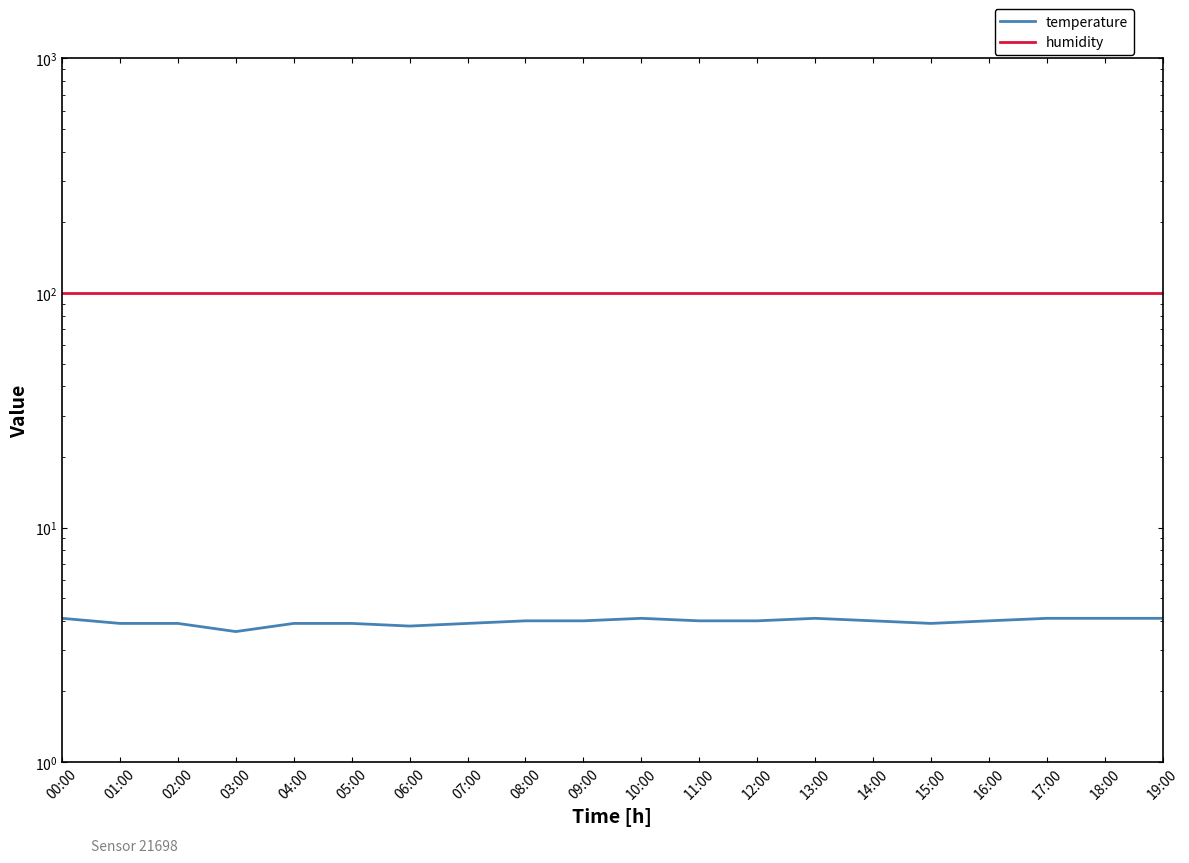

Does the chart display data point markers on the line(s)?

No